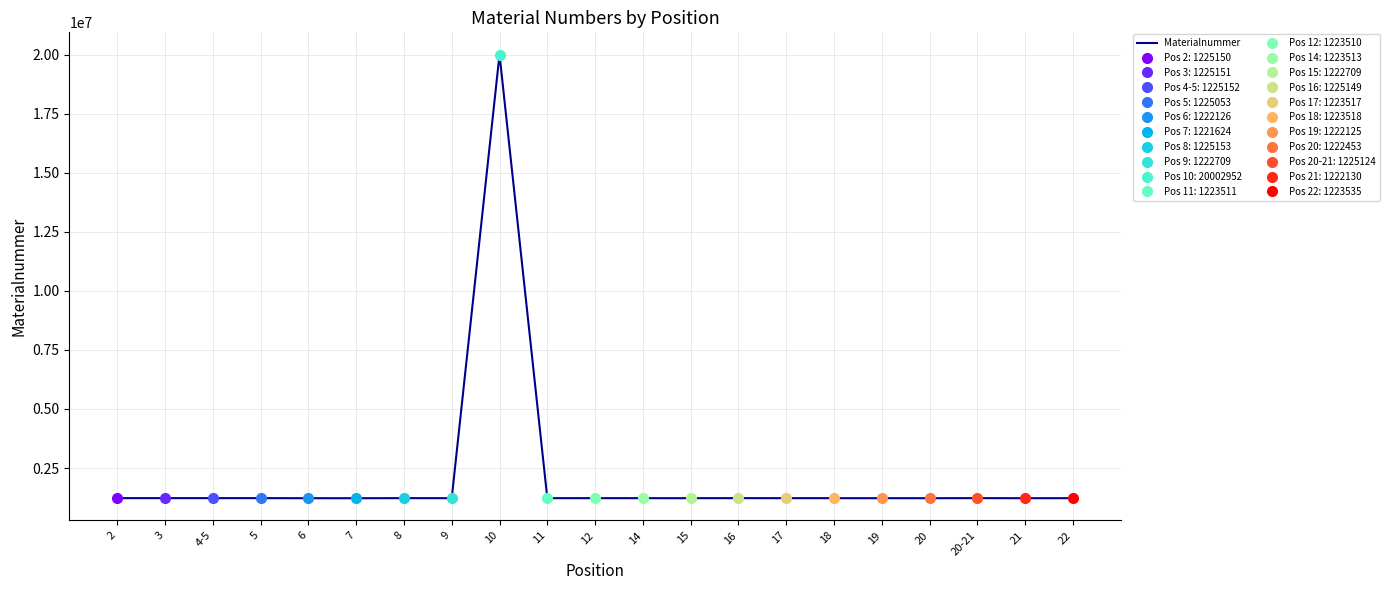

What is the average value?

2117898